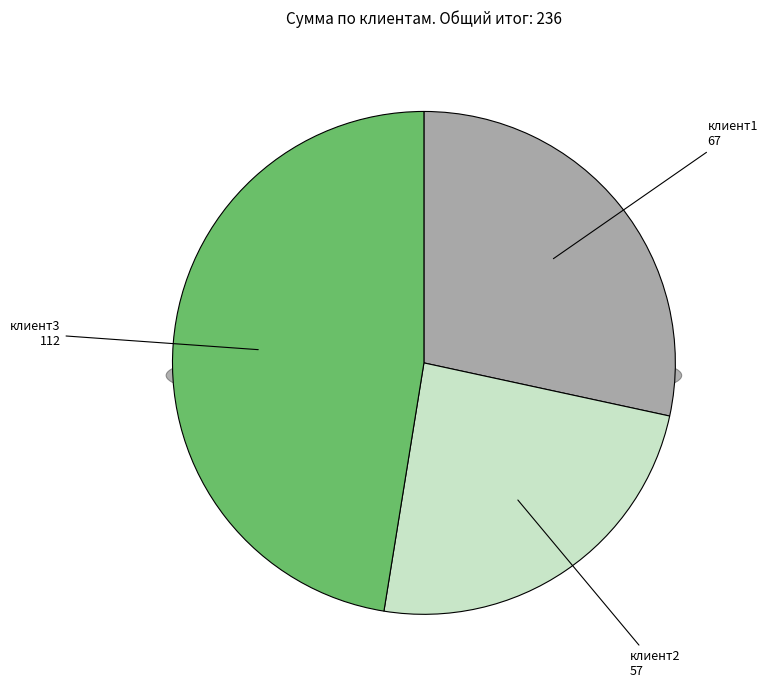

The клиент1 slice represents 28% of the pie. True or false?

True